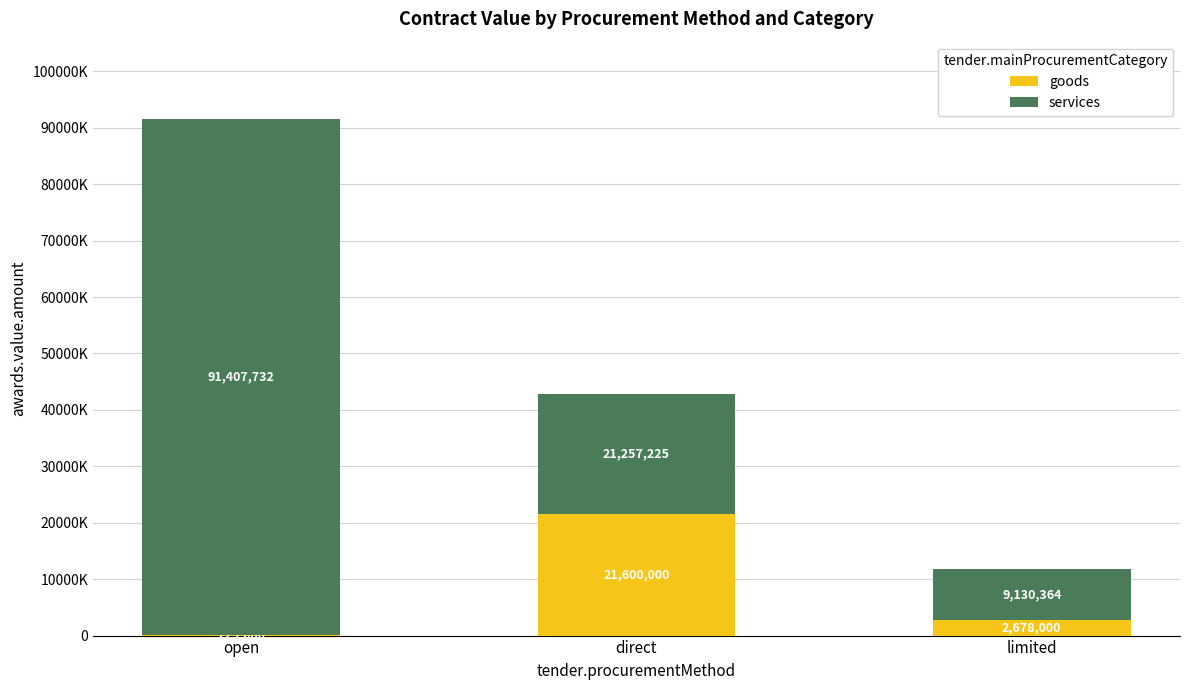

At which label does goods first exceed 2678000?

direct